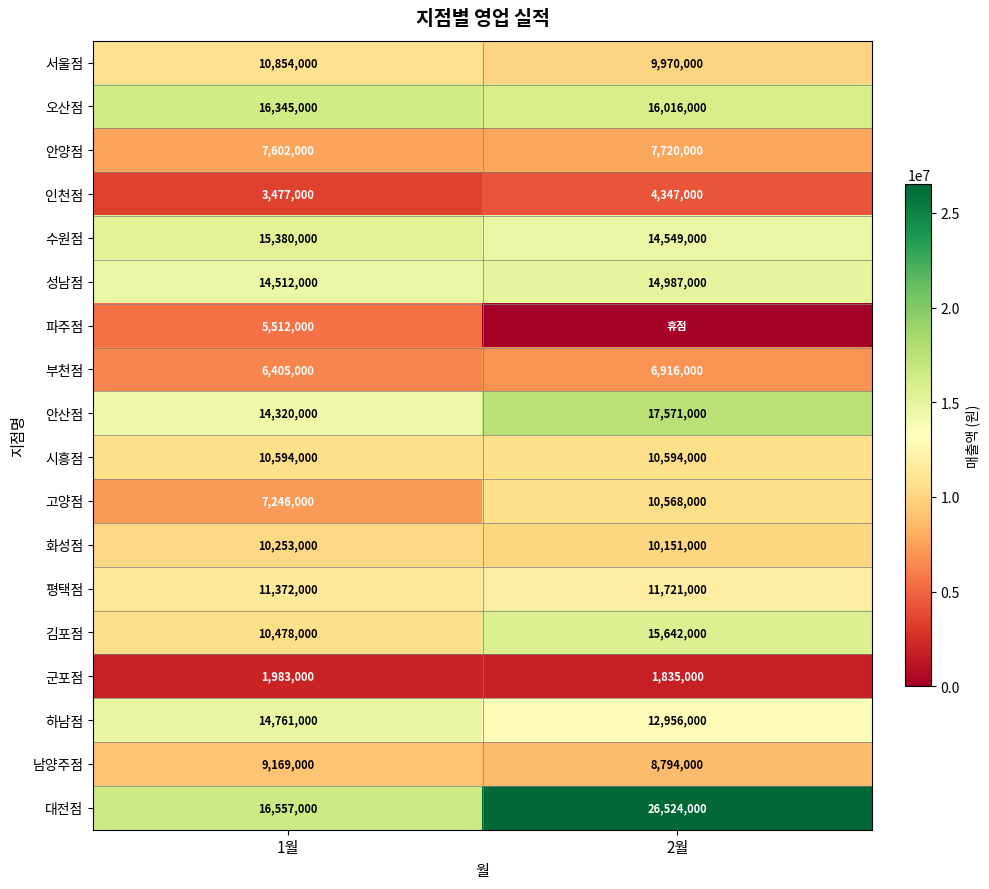

What is the total value across all series at 2월?

200861000